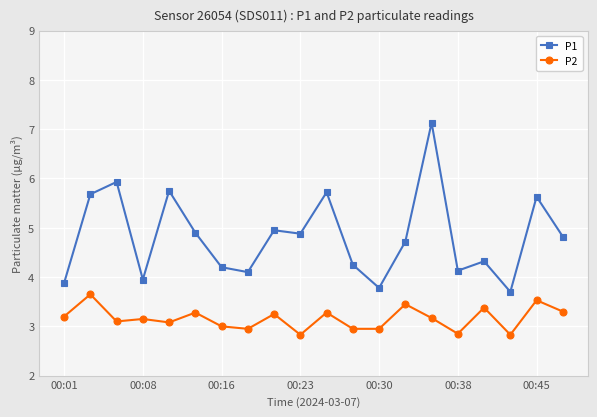

How many interior local valleys does the P1 series have?

6